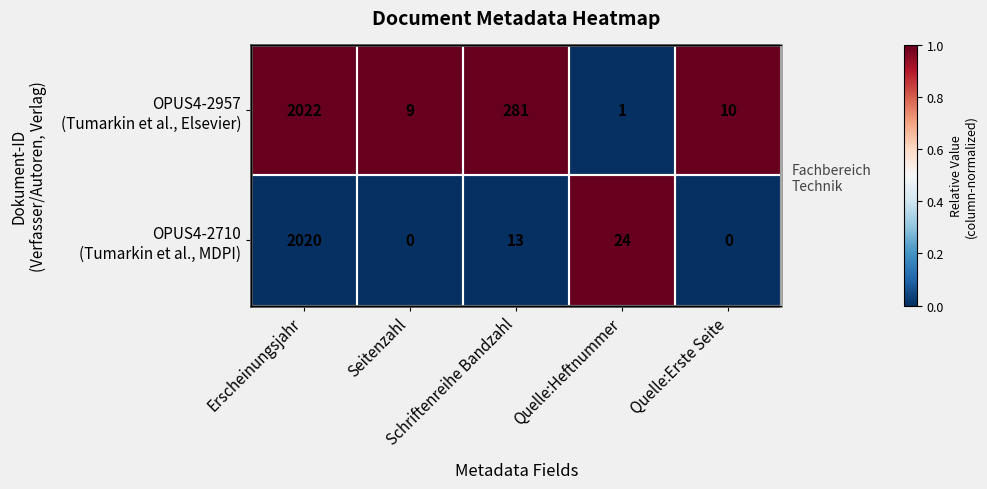

How many values in OPUS4-2710 (Tumarkin et al., MDPI) are above zero?

1